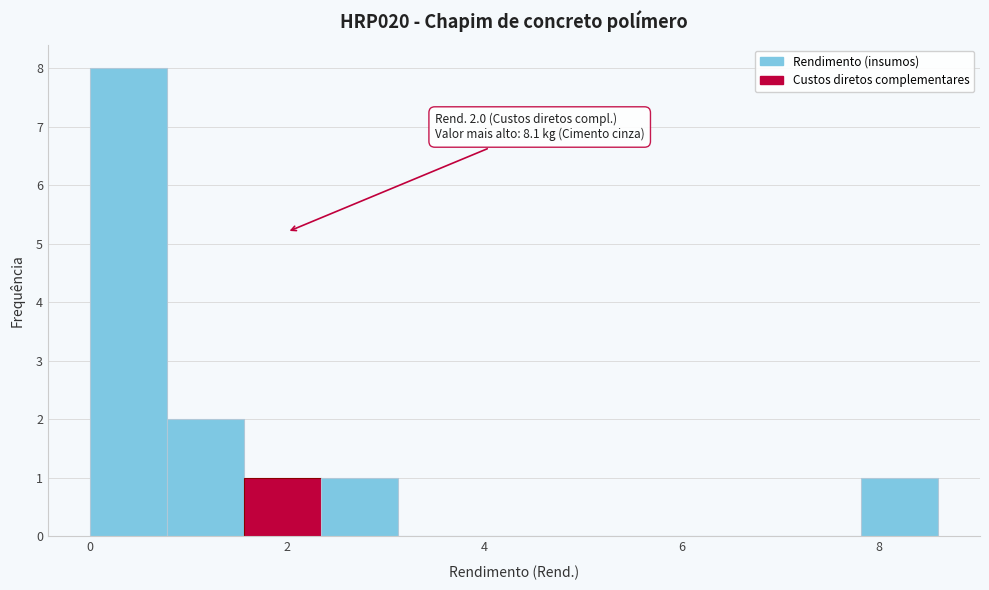

Around what value on the x-axis is the tallest bar? Give the approximate position of its centre, as read against the axis.

0.4